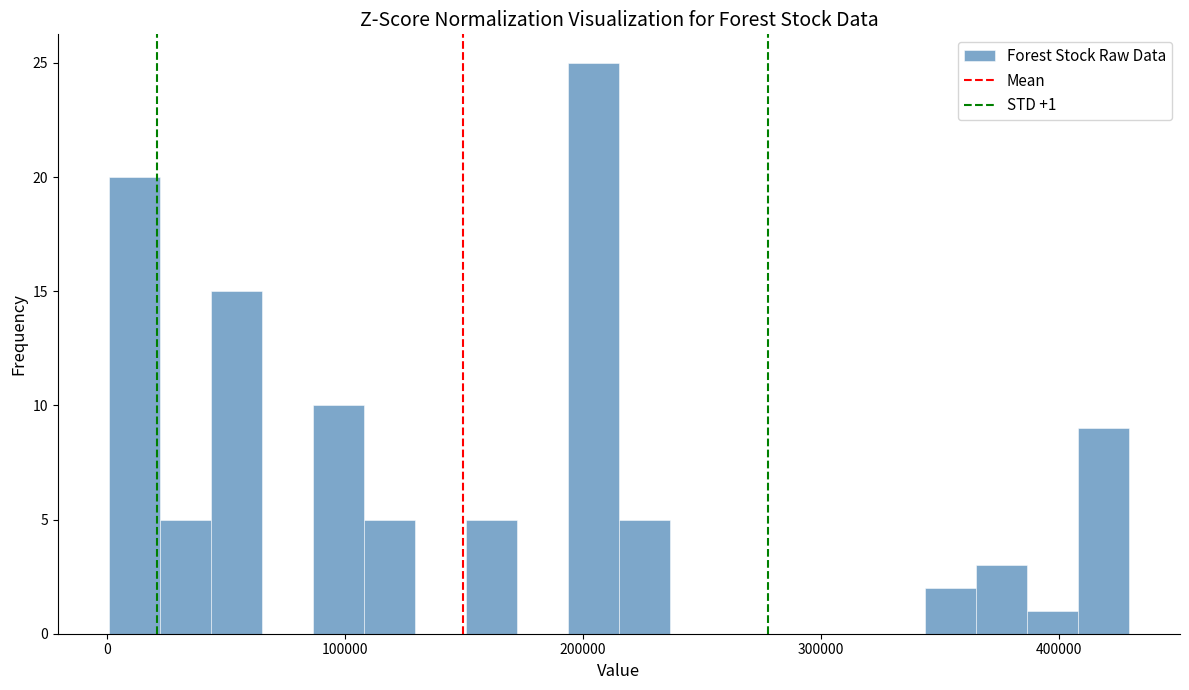

Read against the x-axis, roughly where is the centre of the tallest bar?

200000